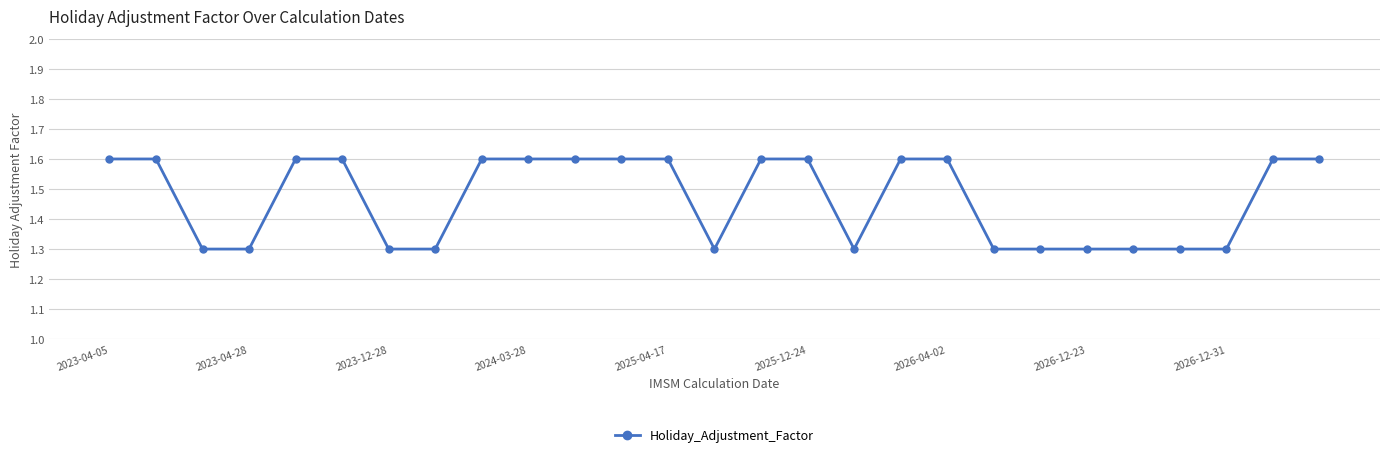

What is the greatest value displayed?

1.6